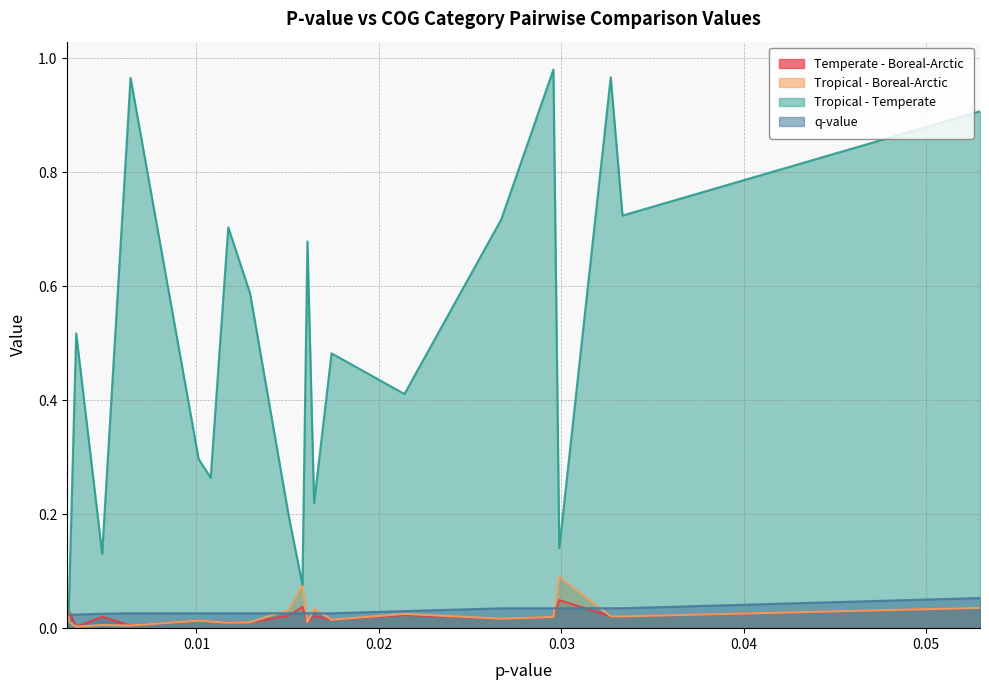

What is the maximum value shown in the chart?

1.0